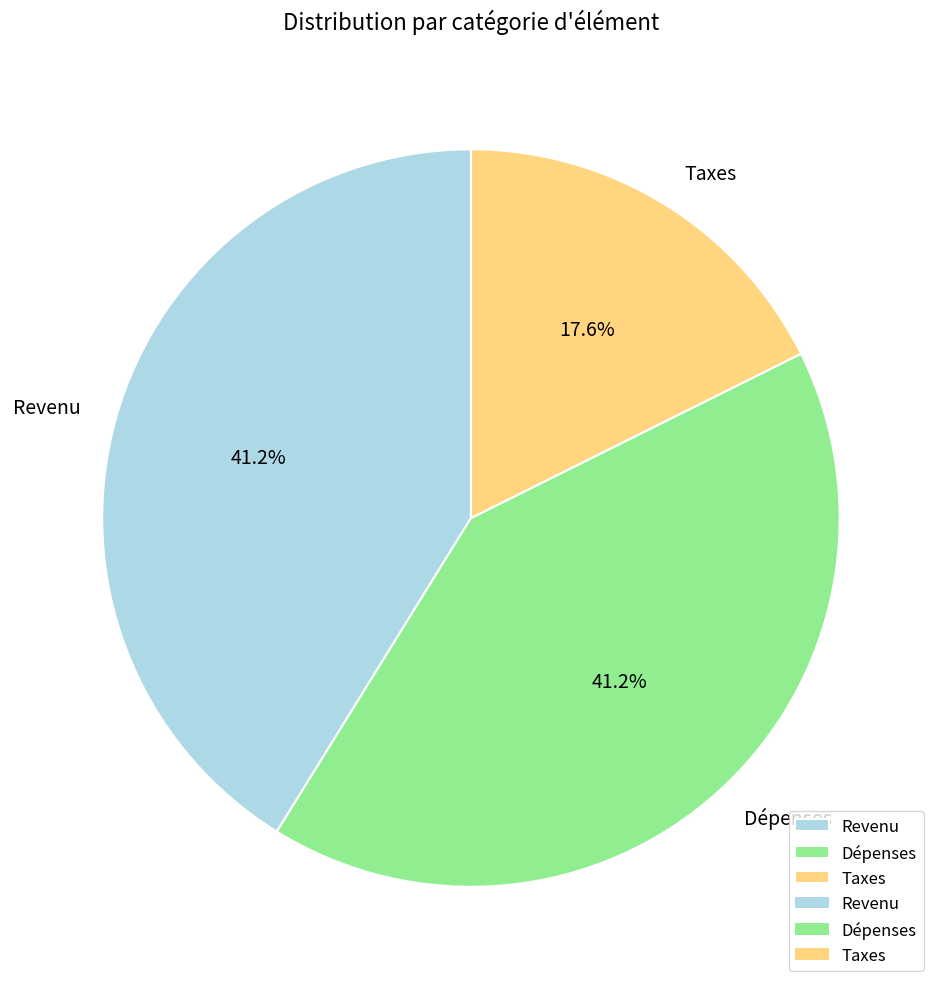

What percentage is the Dépenses slice, to the nearest percent?

41%